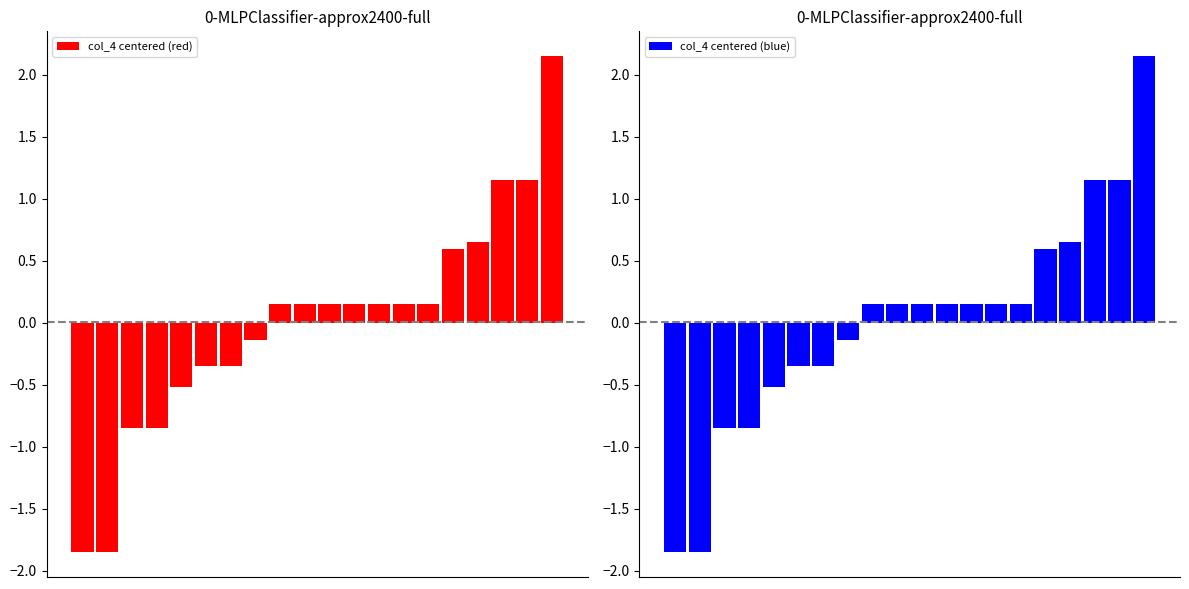

What are all the series names shown in the legend?

col_4 centered (red), col_4 centered (blue)